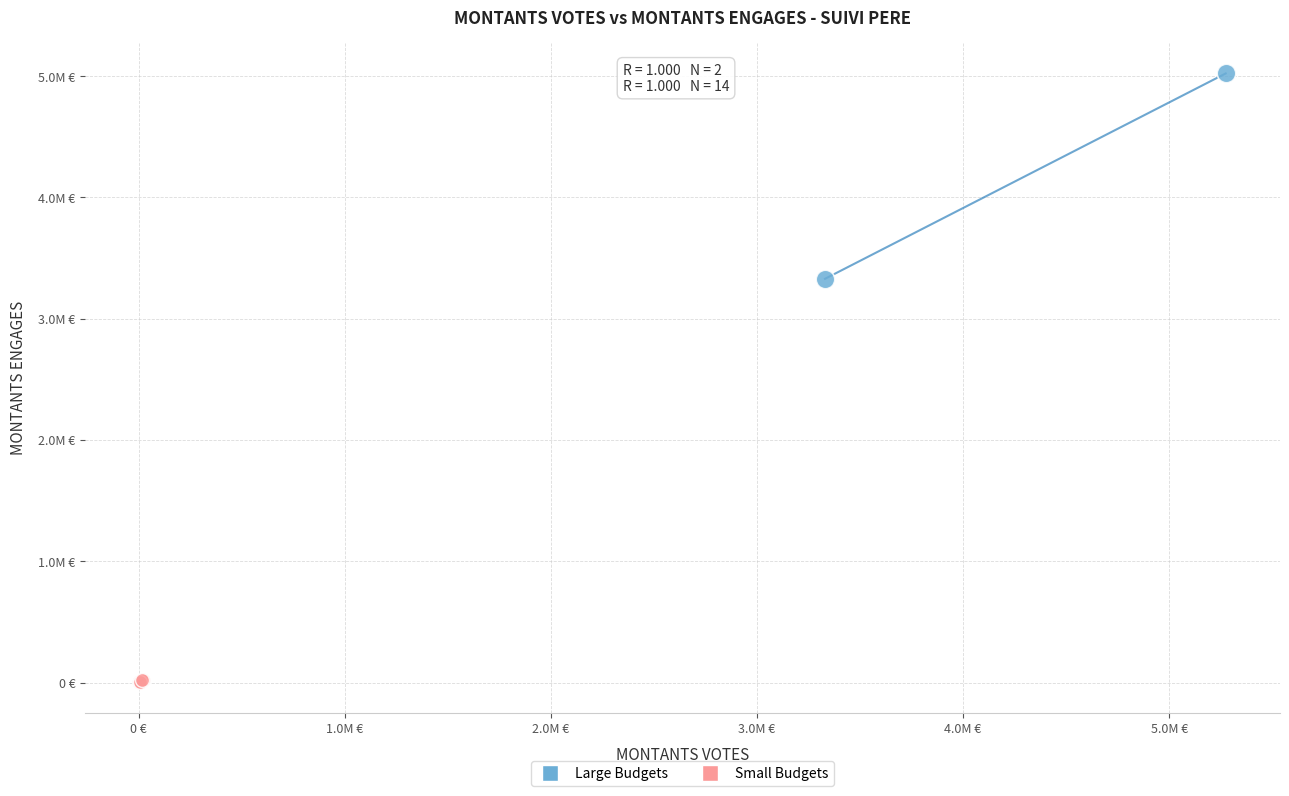

Which series has the largest Y range (max minus min)?

Large Budgets